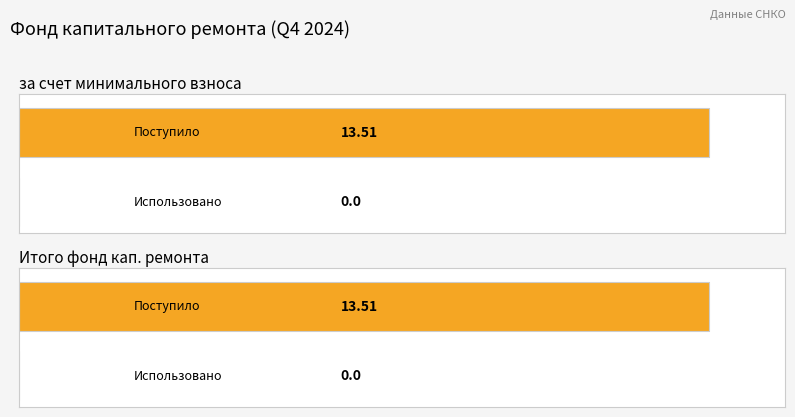

The value of Average utilization at Строительный контроль is -9.0. True or false?

False